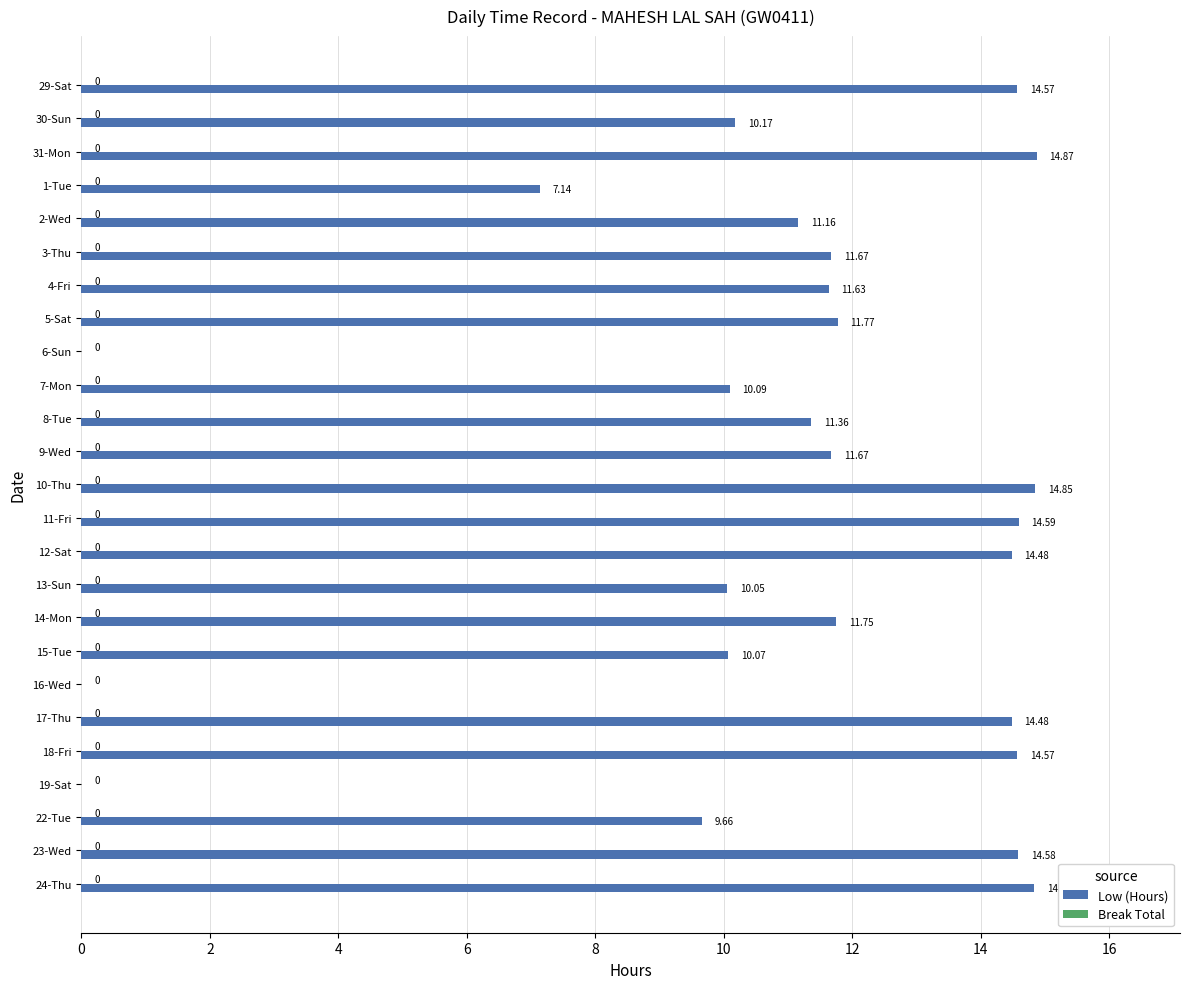

What is the maximum value shown in the chart?

14.9